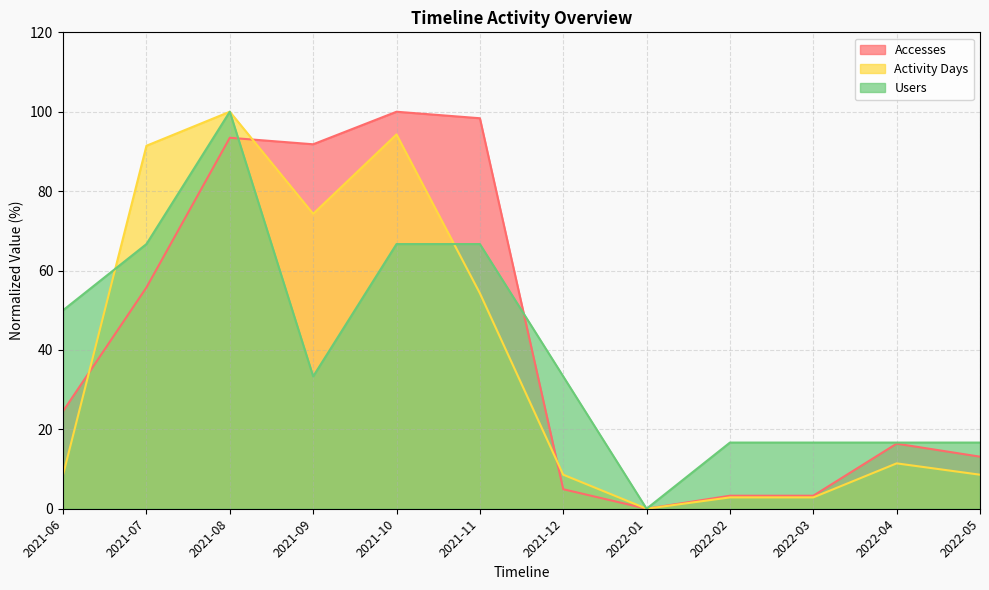

What is the maximum value for Users?

100.0